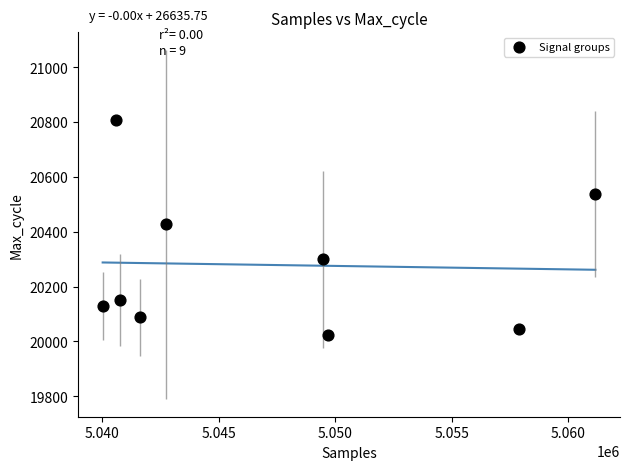

What is the range of Y values (max minus min)?

782.0